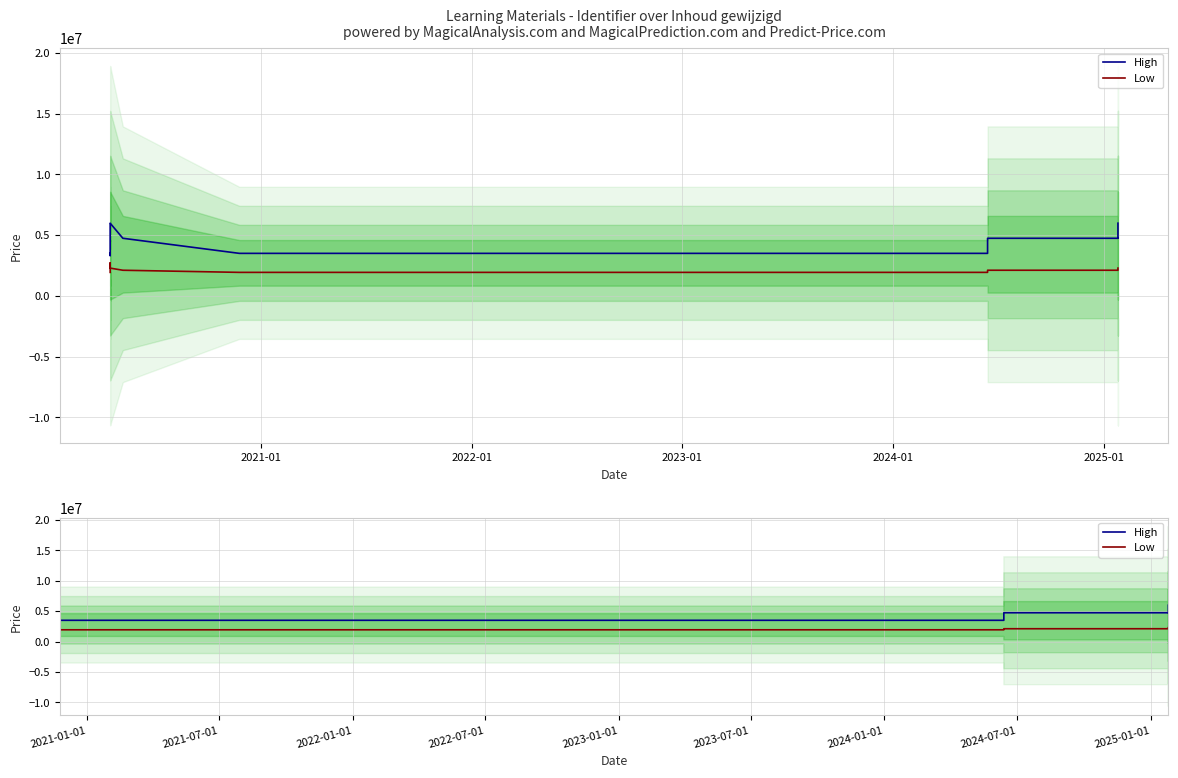

Which series has the widest spread of values?

High